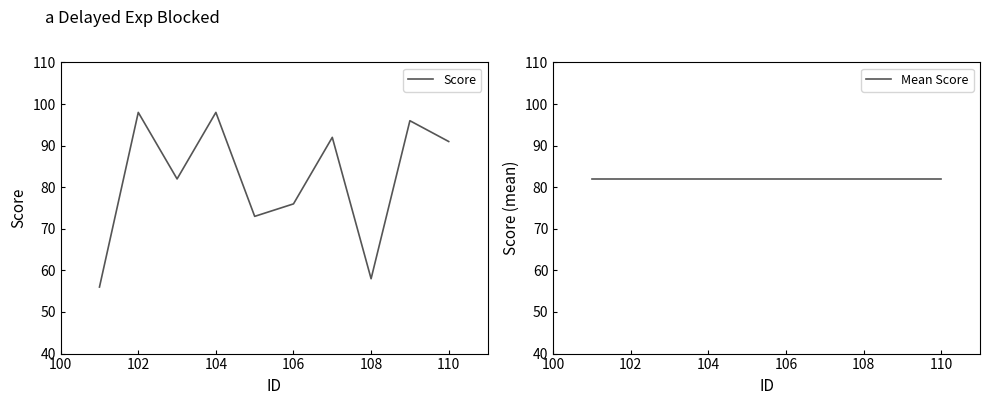

What is the lowest value of the Score series?

56